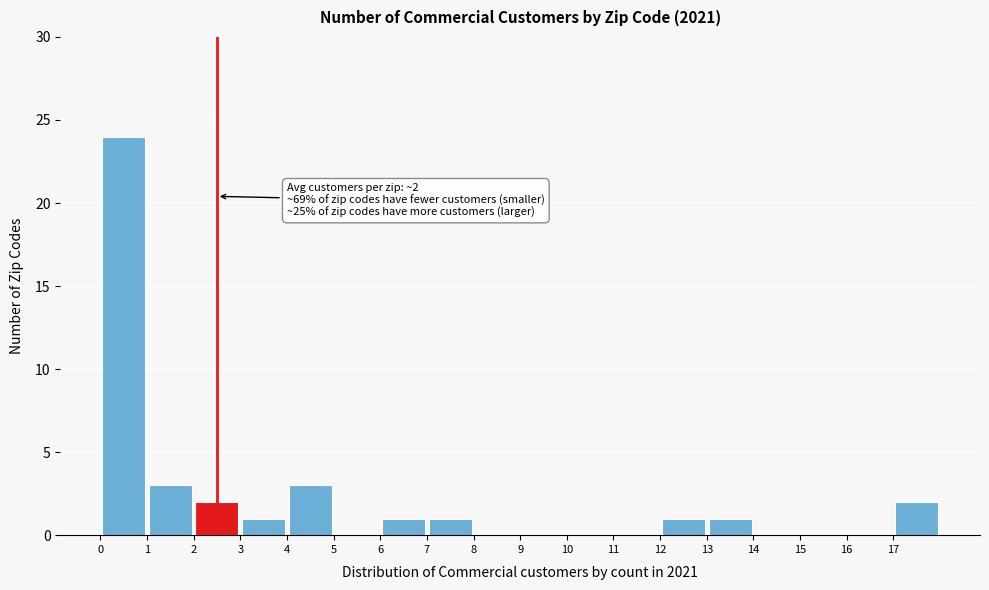

Over which range of the x-axis is the bar tallest?

0 to 1